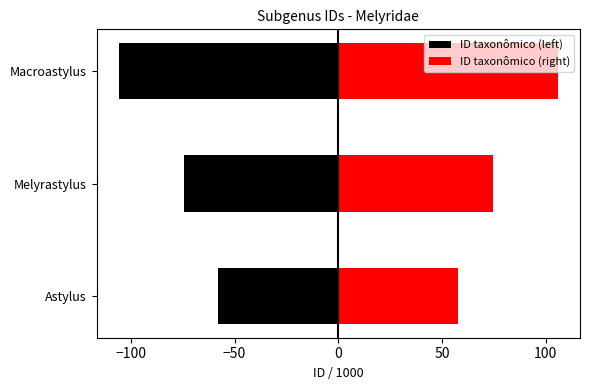

How many categories are shown in the chart?

3